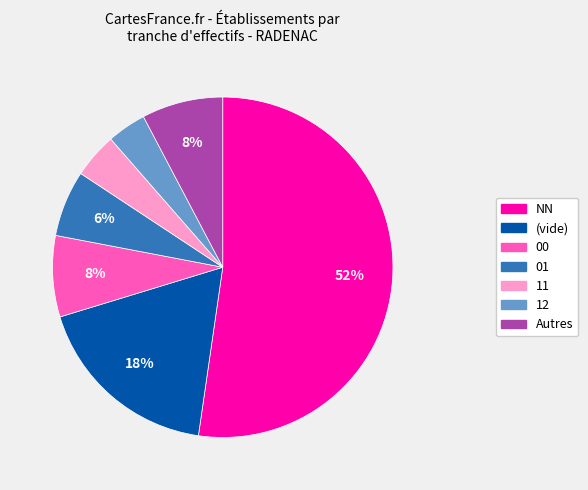

Is NN the majority of the pie?

Yes